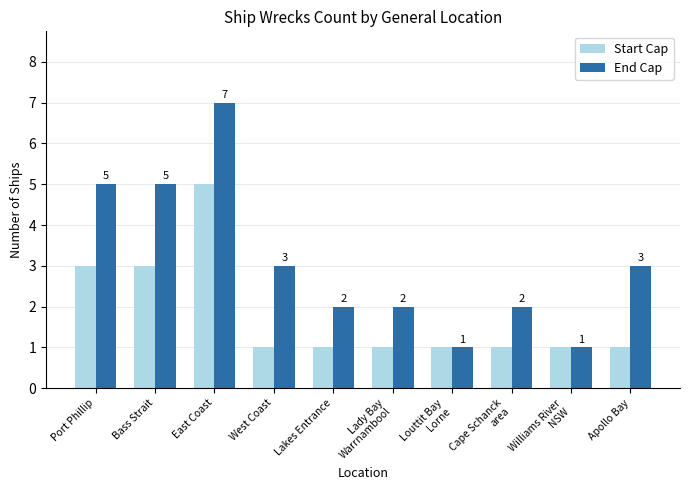

How many groups of bars are there?

10